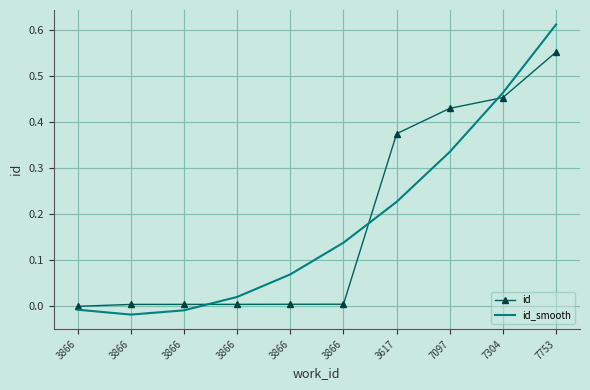

What are all the series names shown in the legend?

id, id_smooth